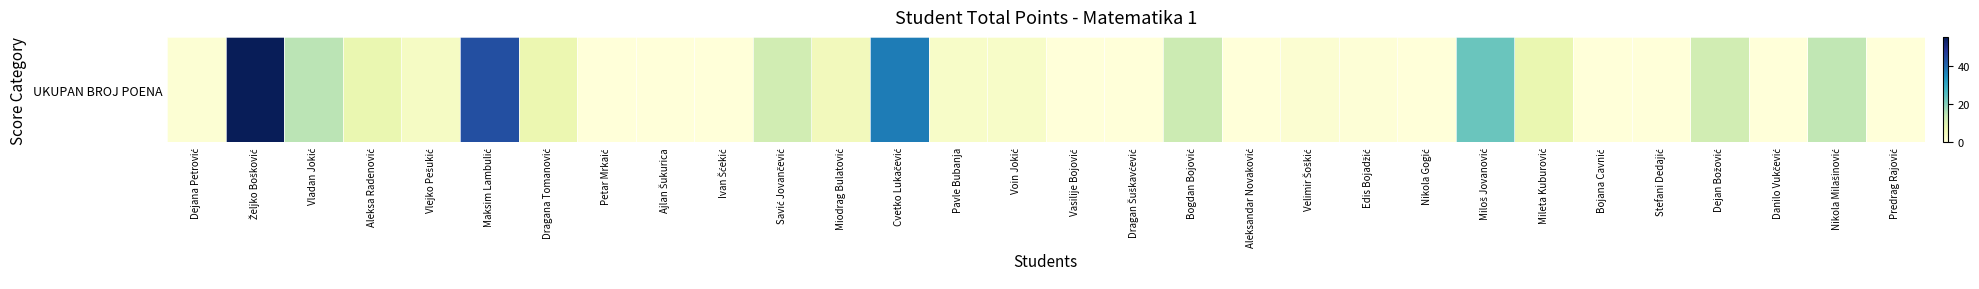

Reading left to right, extract all data points from this chart.

1.0	55.5	15.0	7.5	3.5	44.0	7.0	0.0	0.0	0.0	12.0	5.0	37.5	3.0	3.0	0.0	0.0	13.0	0.0	1.5	0.5	0.0	23.0	7.5	0.0	0.0	12.0	0.0	14.5	0.0